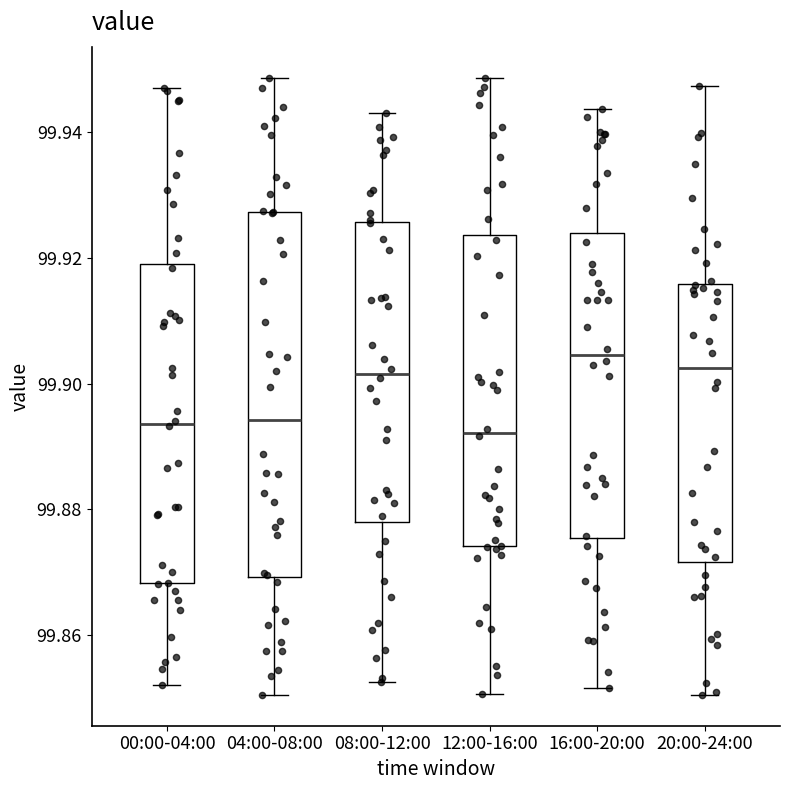

Comparing the boxes themselves (not the whiskers), which one is the tallest?

04:00-08:00